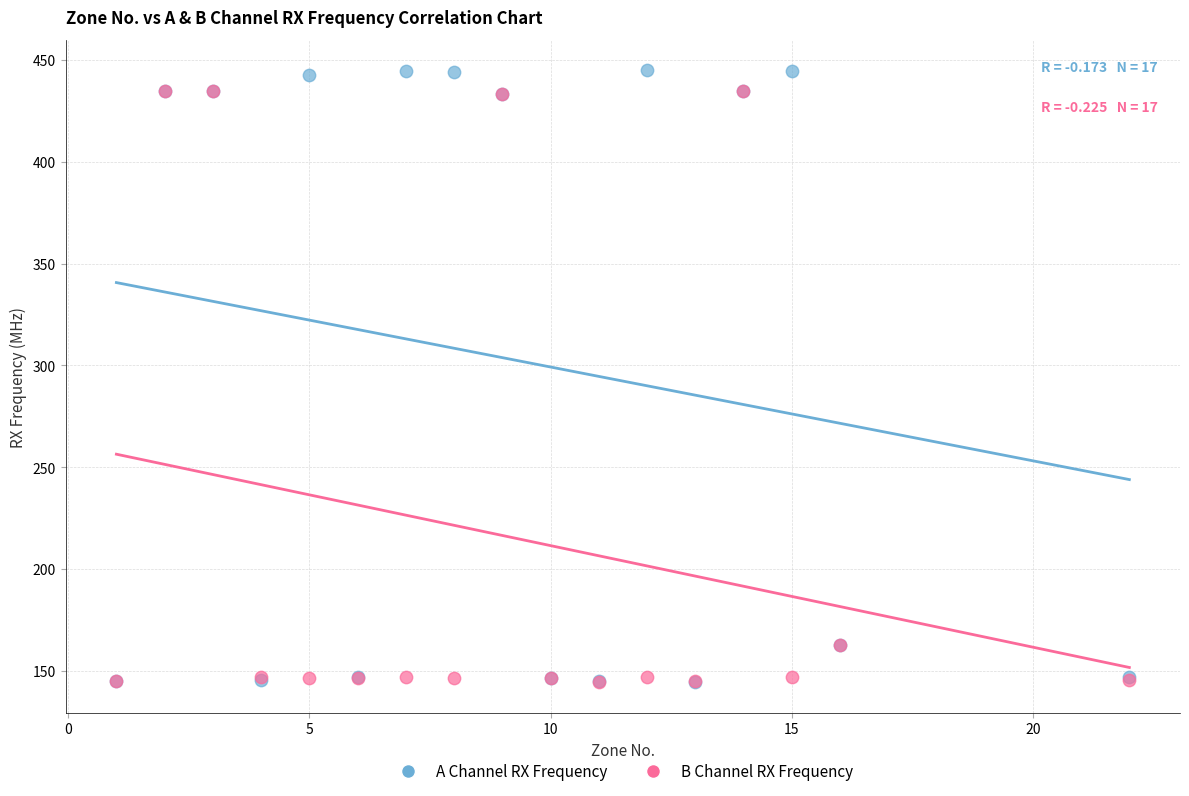

What are all the series names shown in the legend?

A Channel RX Frequency, B Channel RX Frequency